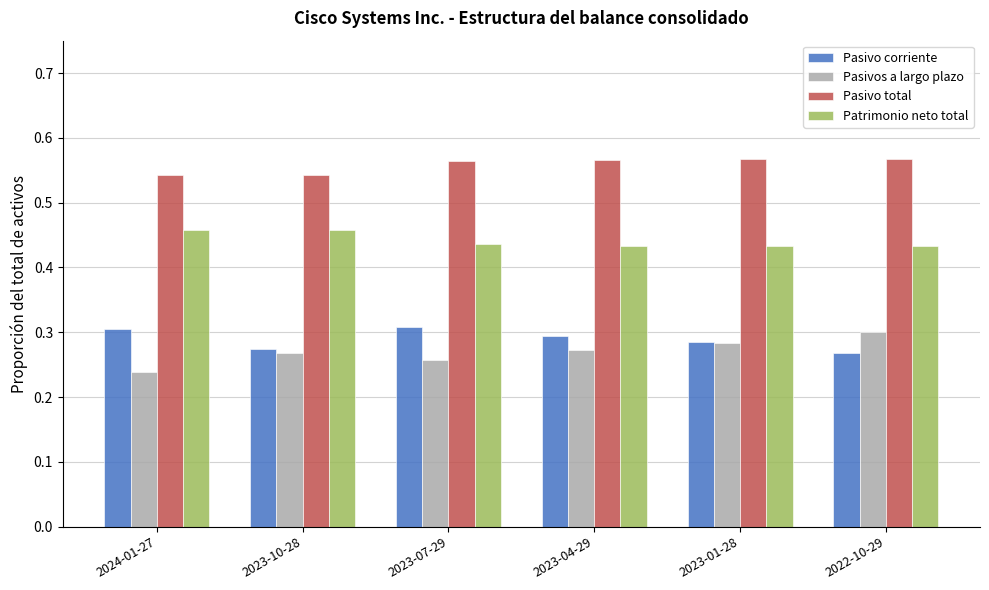

Rank the series at 2023-07-29 from highest to lowest value.

Pasivo total, Patrimonio neto total, Pasivo corriente, Pasivos a largo plazo